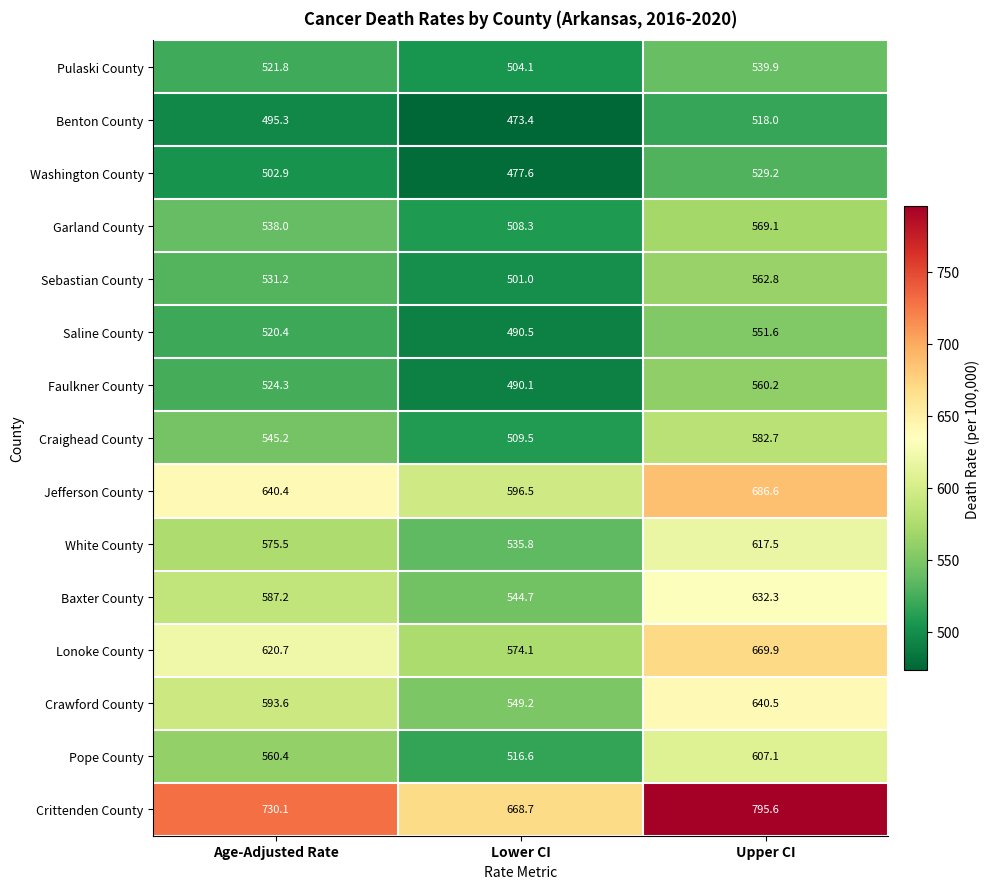

At which label does White County reach its minimum?

Lower CI